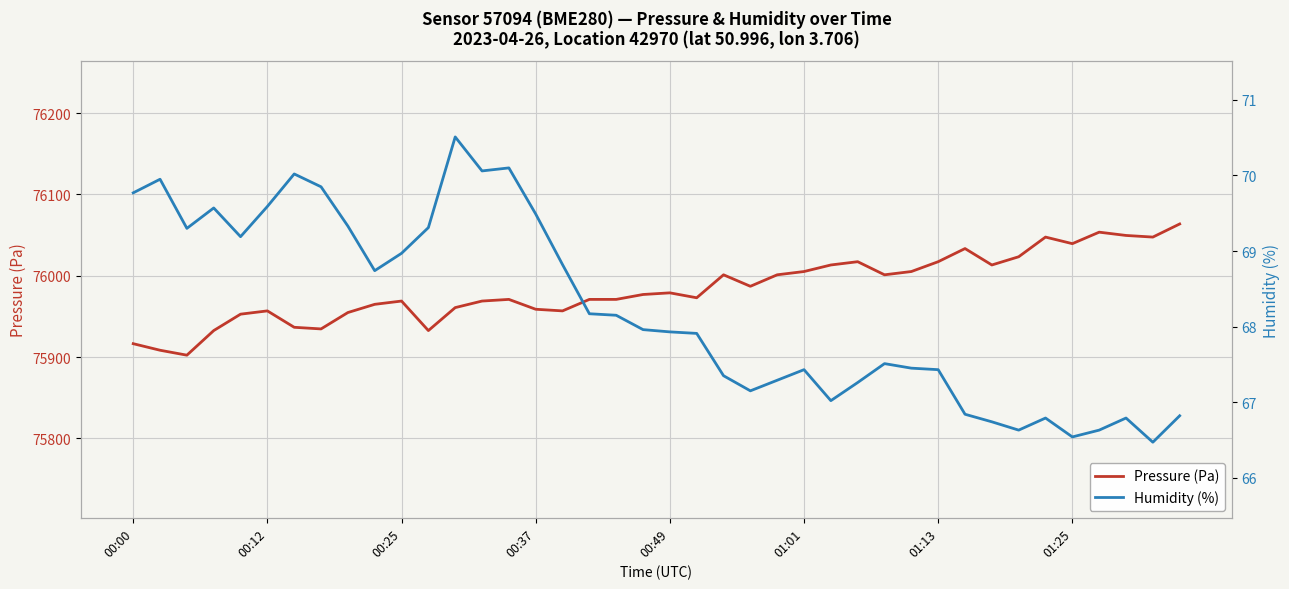

What is the spread (max minus min) of values at 8?

75885.4